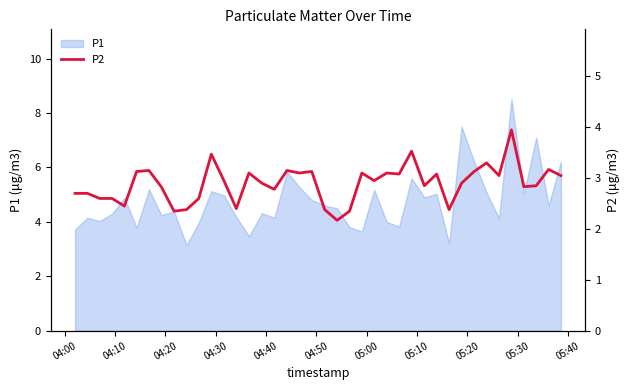

What is the maximum value for P1?

8.5